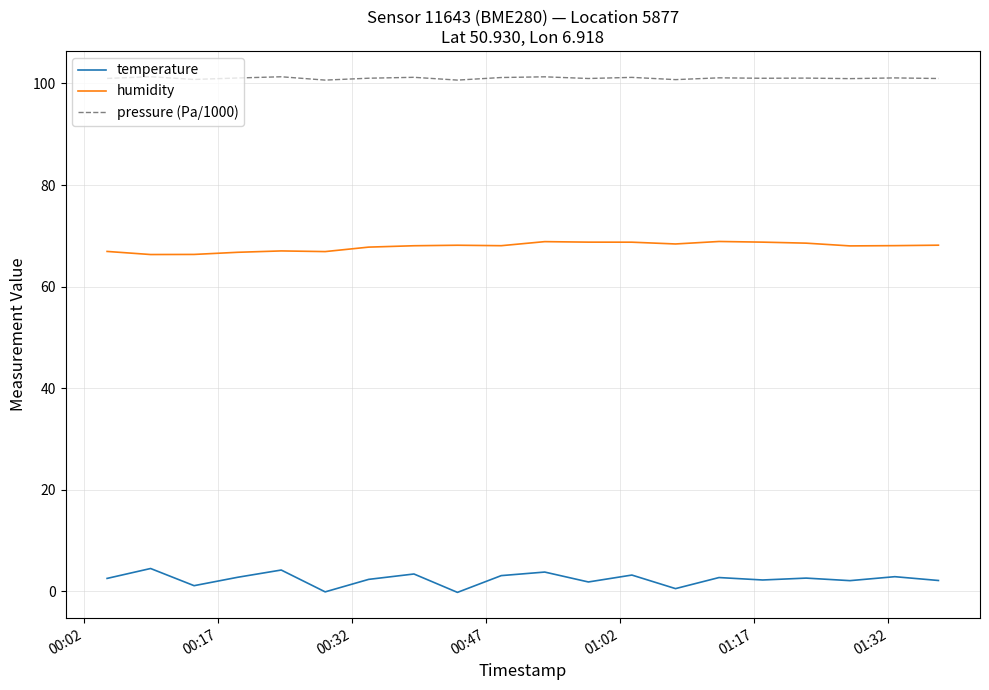

Rank the series by their maximum value, from lowest to highest.

temperature, humidity, pressure (Pa/1000)